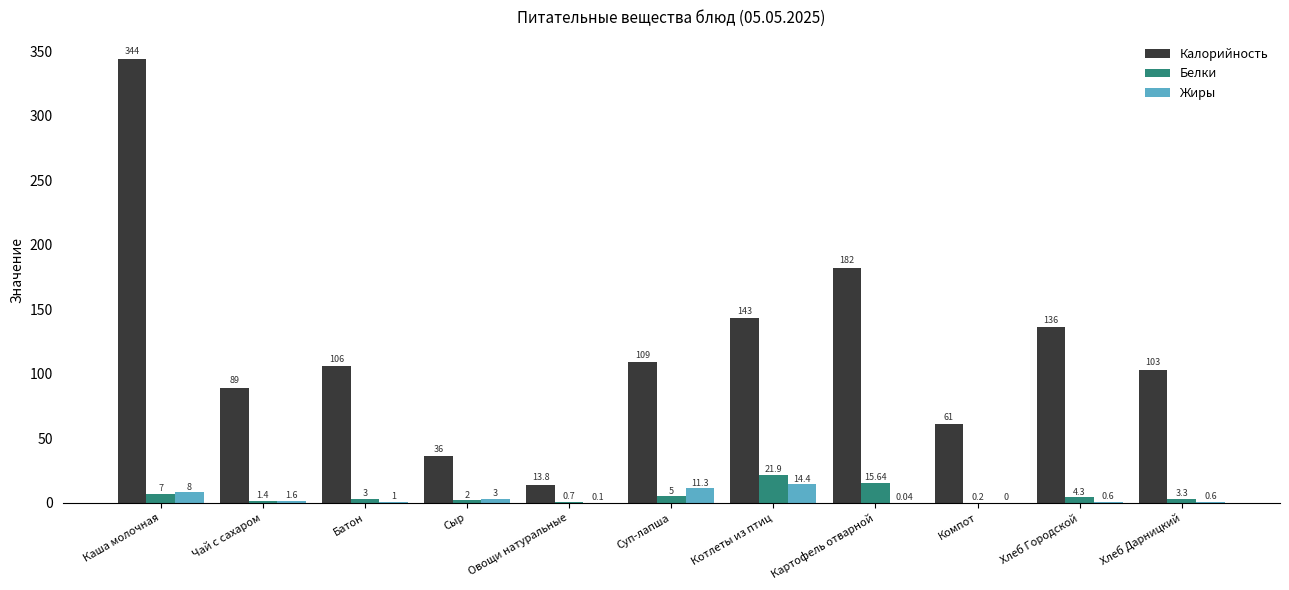

At which category is the sum across all series the highest?

Каша молочная